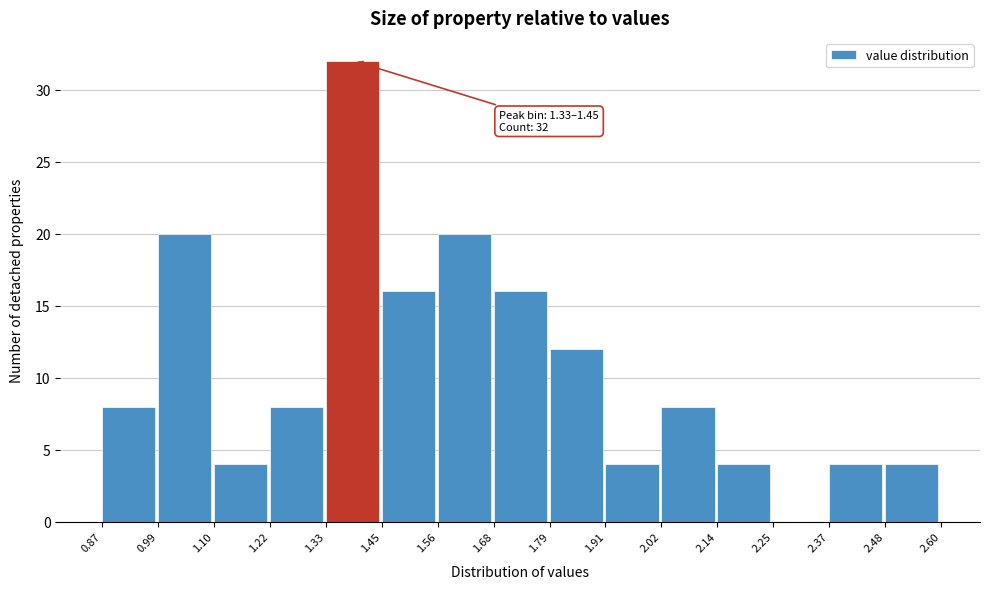

Which range on the x-axis has the tallest bar?

1.33 to 1.45